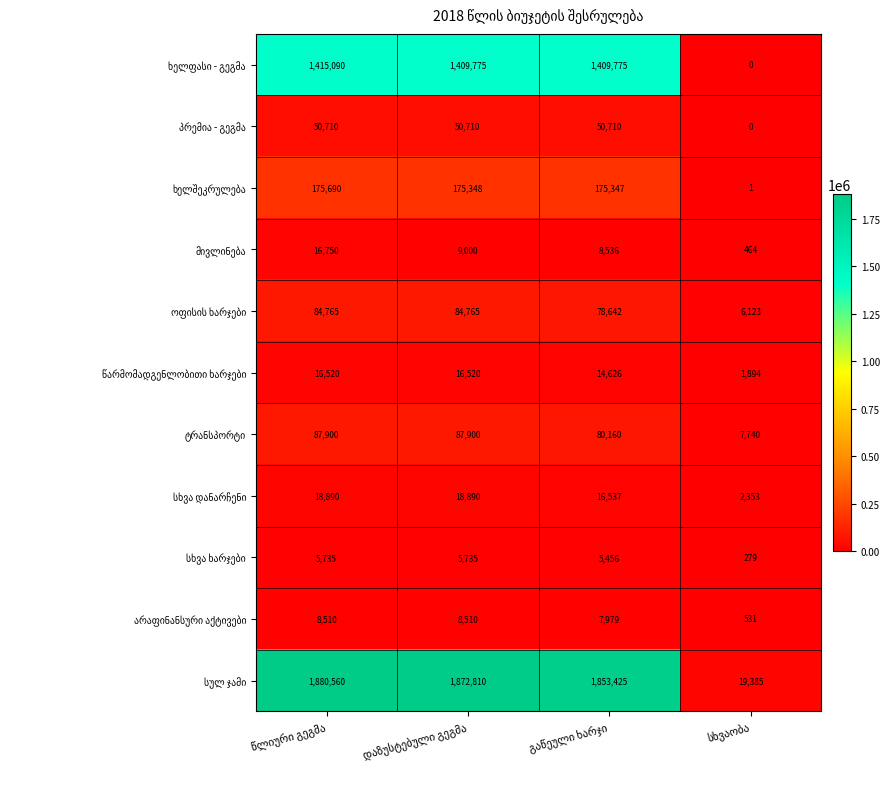

What is the maximum value shown in the chart?

1880560